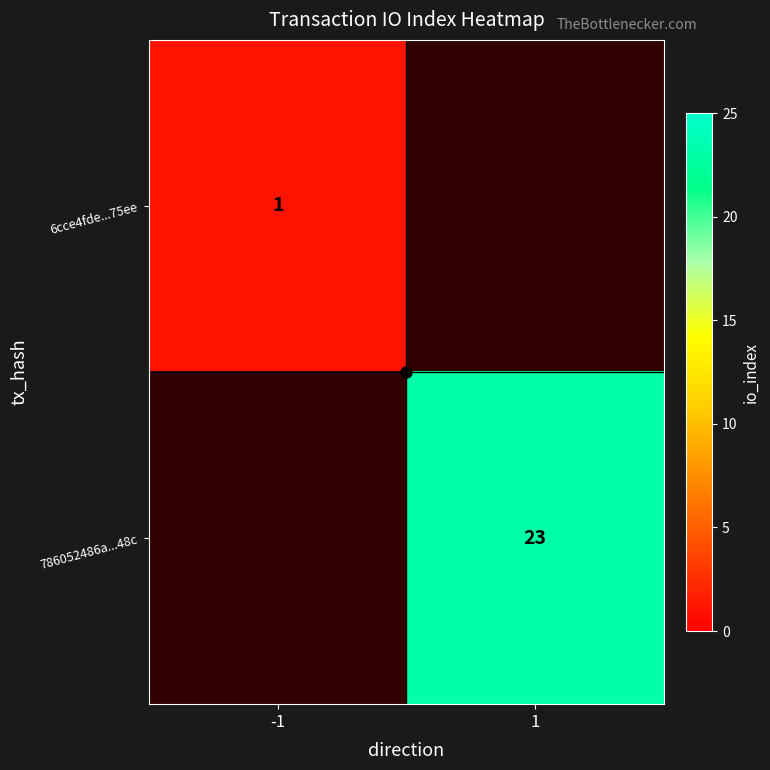

True or false: 6cce4fde...75ee has a value of 1.0 at -1.

True